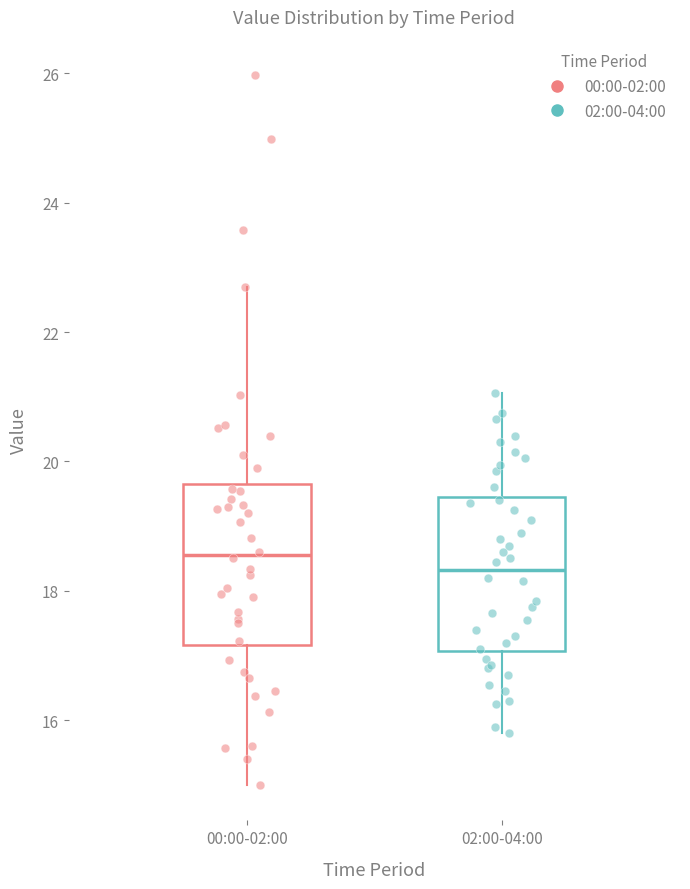

Reading left to right, read every box against the y-axis: the position of its median line, the range the box covers, and the ends of its whiskers. The values are not printed on the chart, so give them approximately, as read against the axis.

00:00-02:00: median 18.6, box 17.2 to 19.6, whiskers 15.0 to 22.8
02:00-04:00: median 18.4, box 17.0 to 19.4, whiskers 15.8 to 21.0